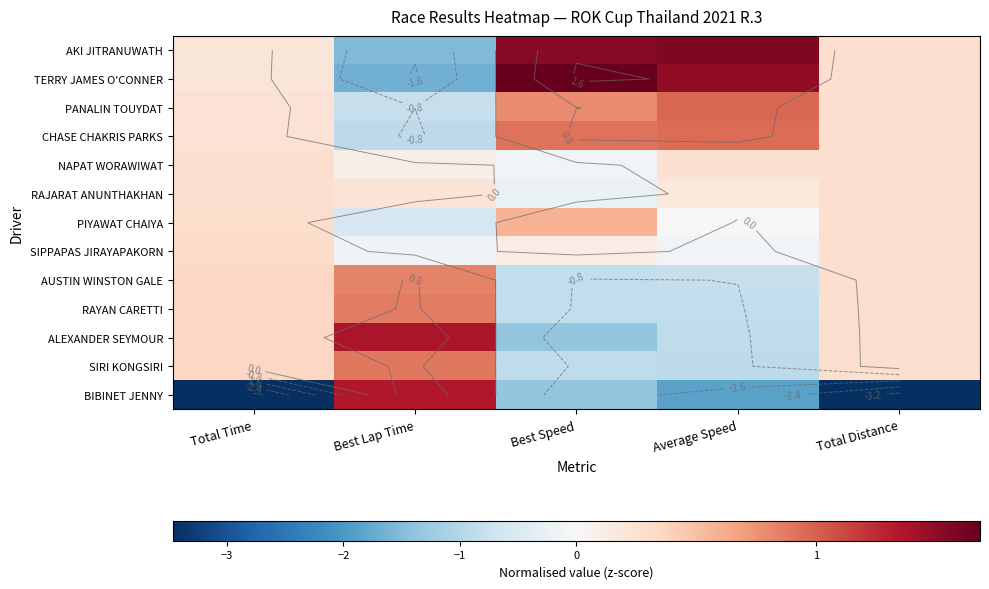

What is the difference between the BIBINET JENNY values at Total Distance and Best Lap Time?

4.8